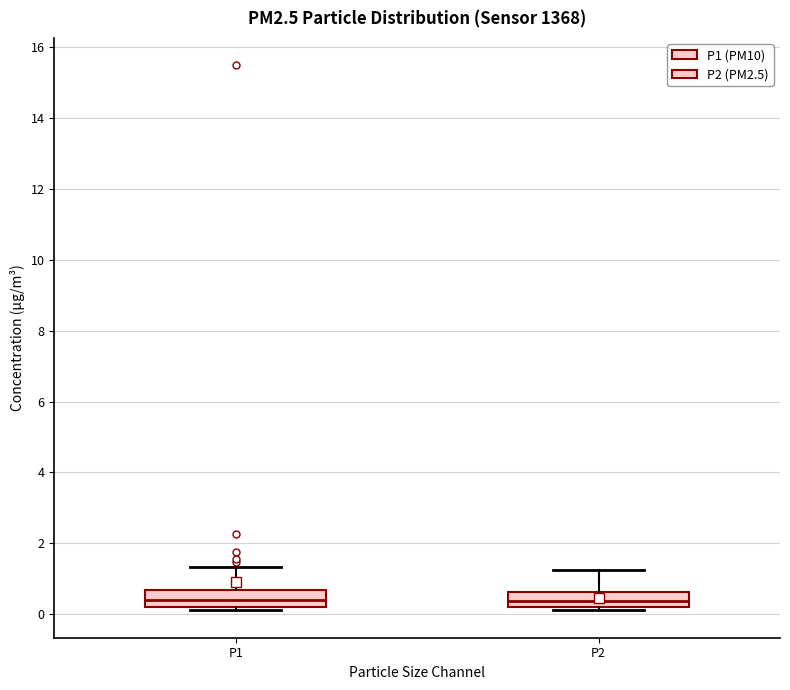

Where does the median line of the box for P1 sit on the y-axis? The values are not printed on the chart, so give them approximately, as read against the axis.

0.4